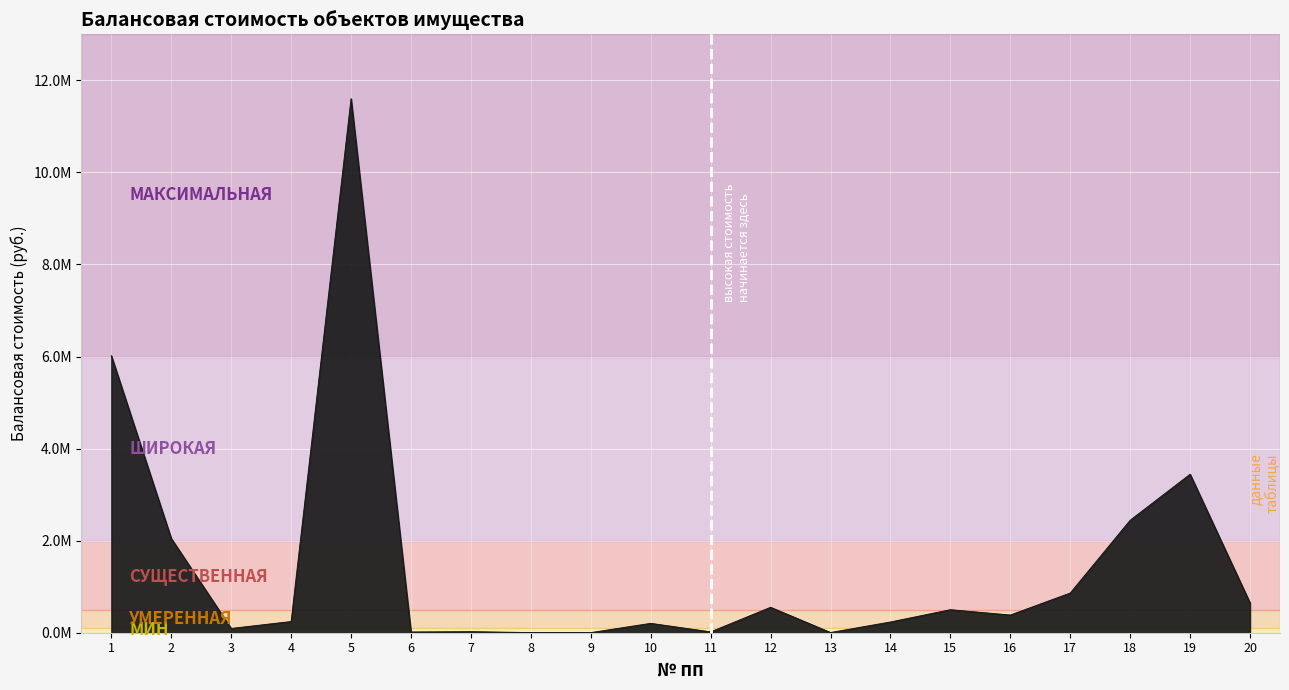

List the labels in order of value, smallest first.

8, 9, 13, 6, 11, 7, 3, 10, 14, 4, 16, 15, 12, 20, 17, 2, 18, 19, 1, 5